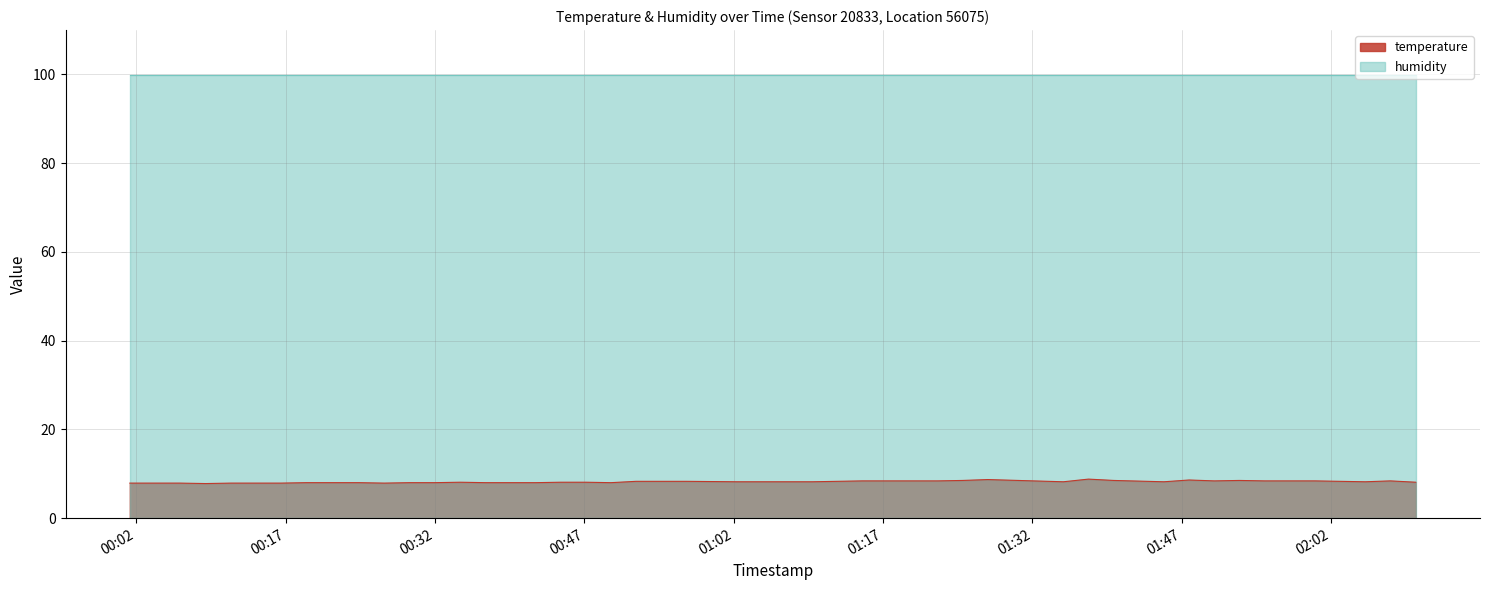

Where does the data first go above 8?

2024-03-02T00:34:32